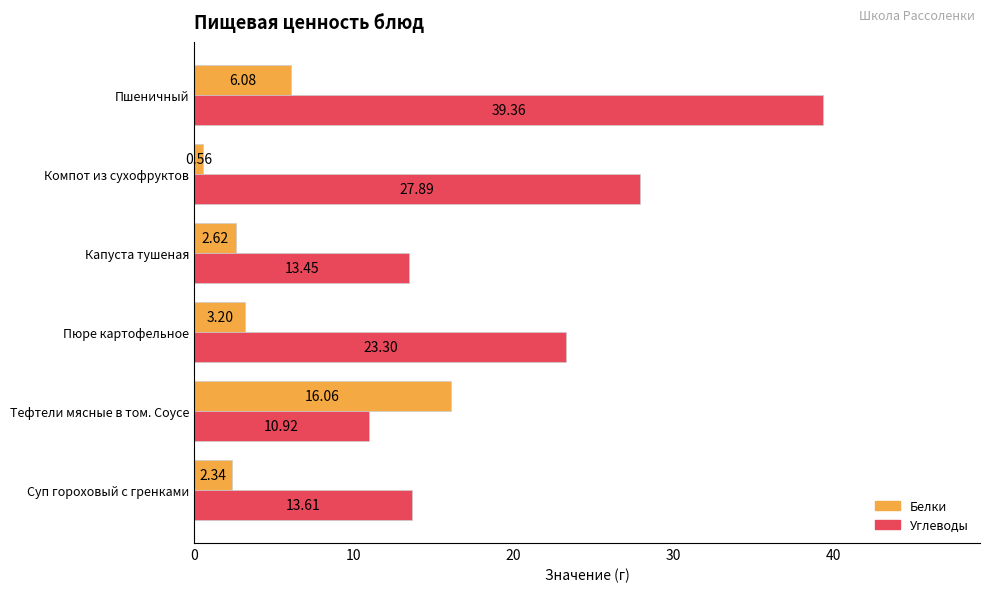

How many values in the Белки series are below 3?

3